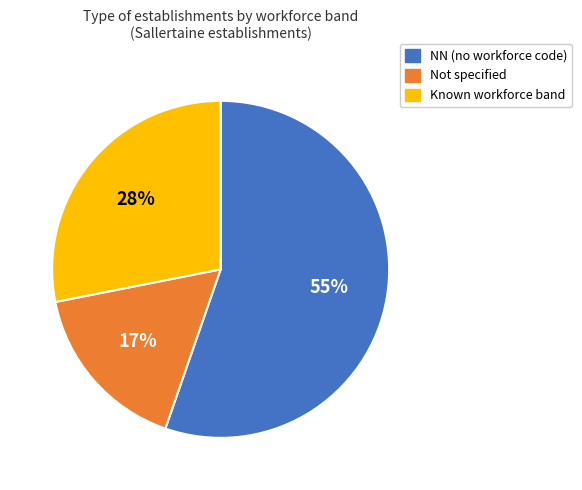

Is there a majority slice in this chart?

Yes